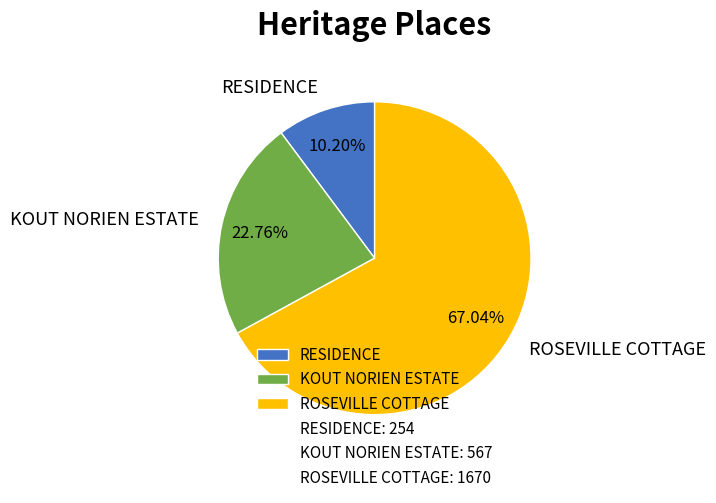

Which slice represents more than half of the pie?

ROSEVILLE COTTAGE